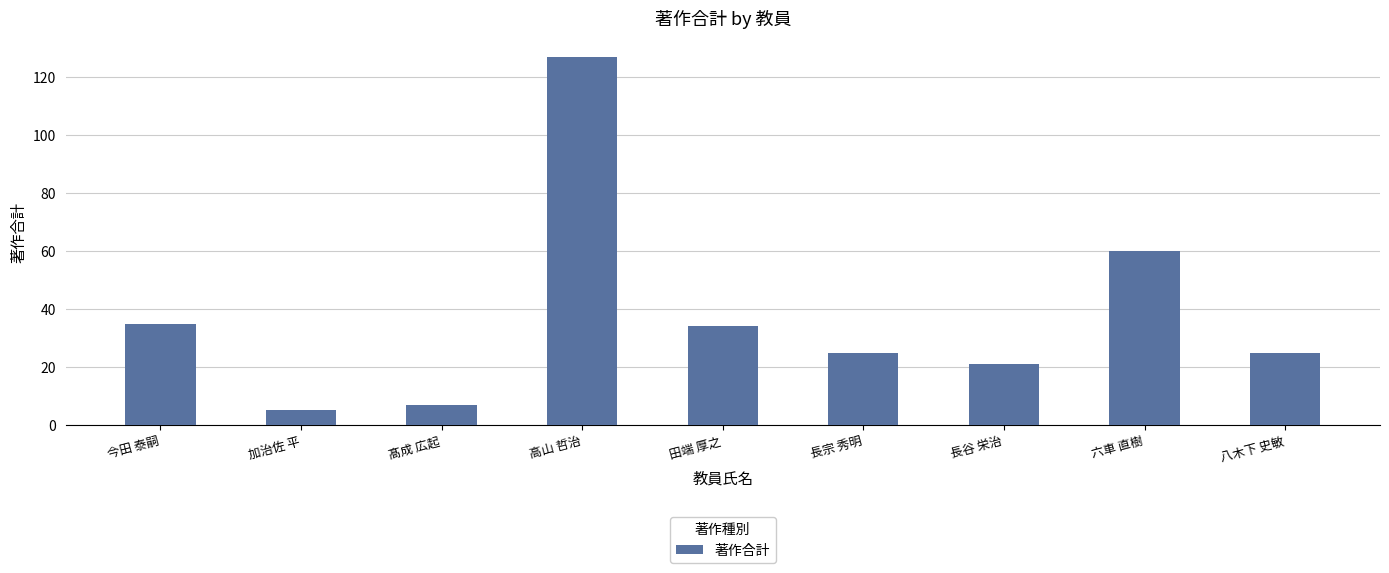

What is the label of the 3rd bar from the right?

長谷 栄治